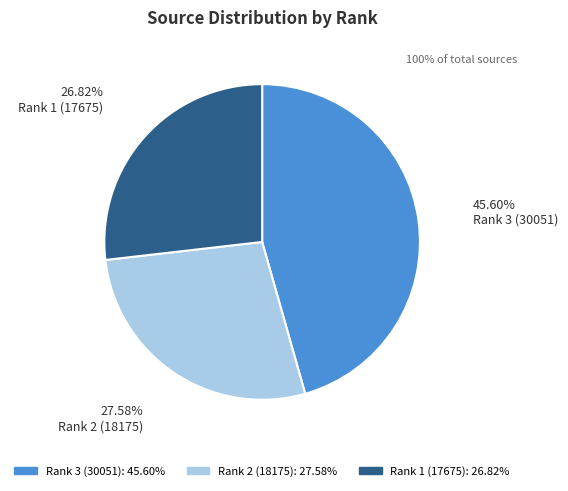

Is it true that Rank 2 (18175) is 28% of the pie?

True